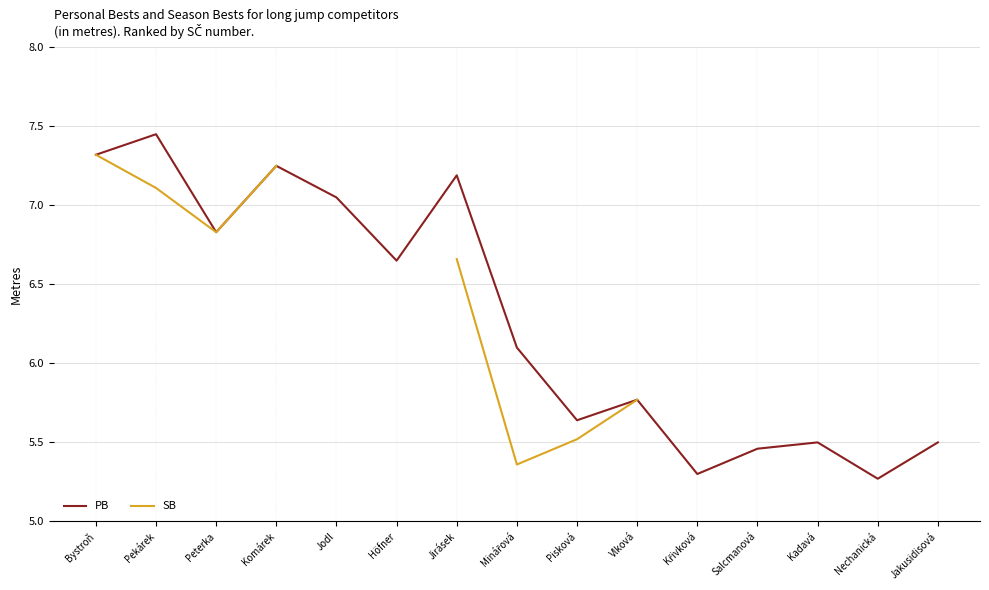

True or false: PB has a value of 10.1 at Jodl.

False